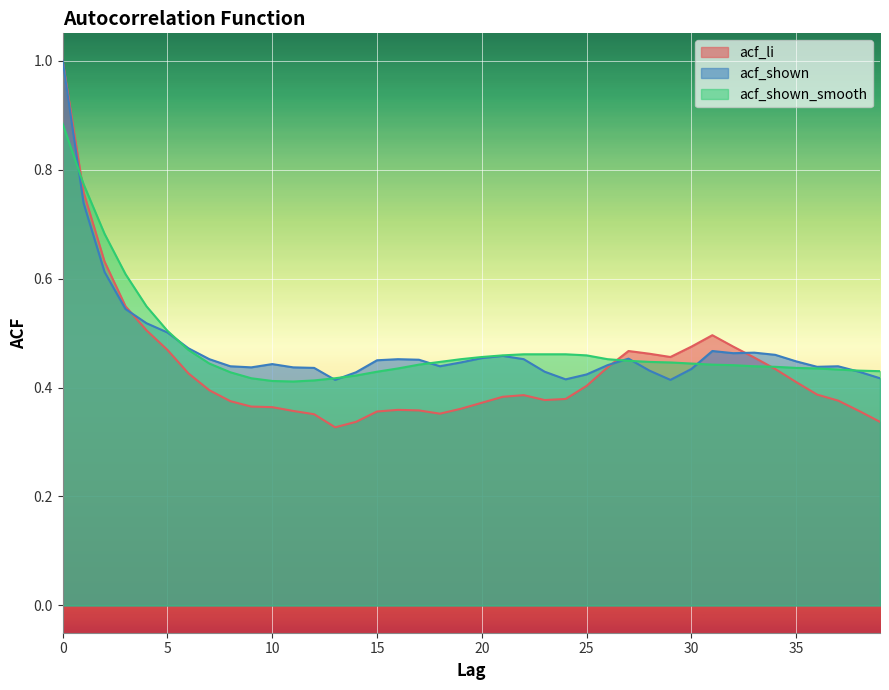

What is the lowest value of the acf_li series?

0.3